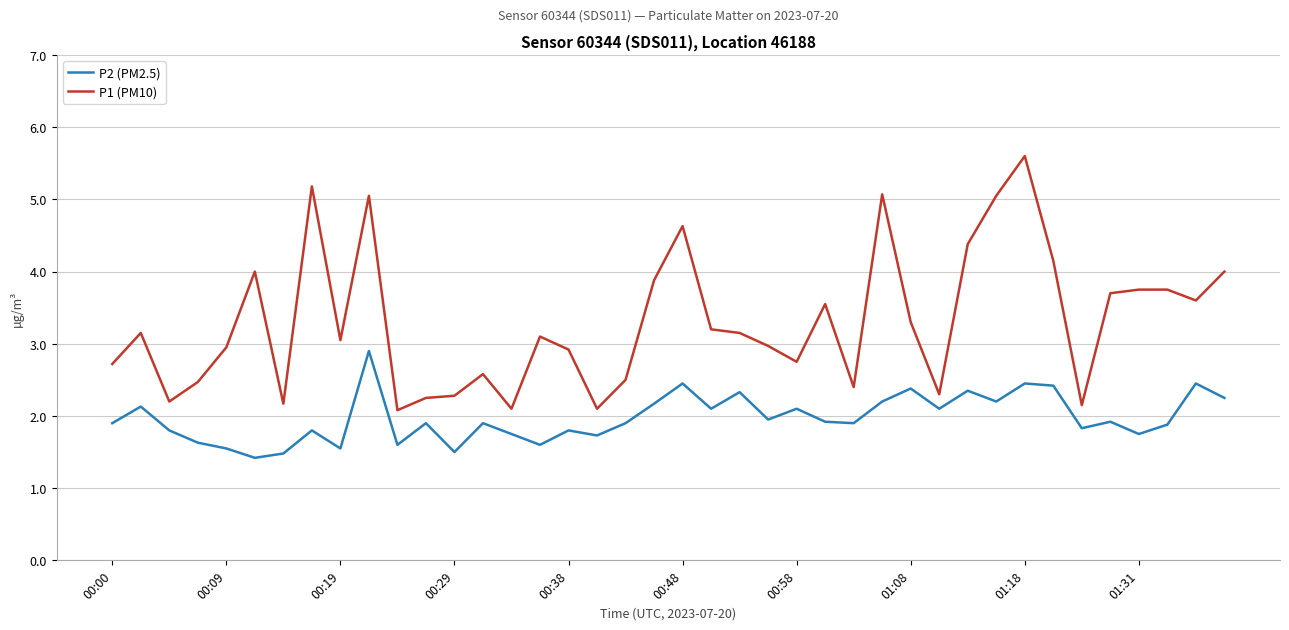

Which series has the largest total across all categories?

P1 (PM10)